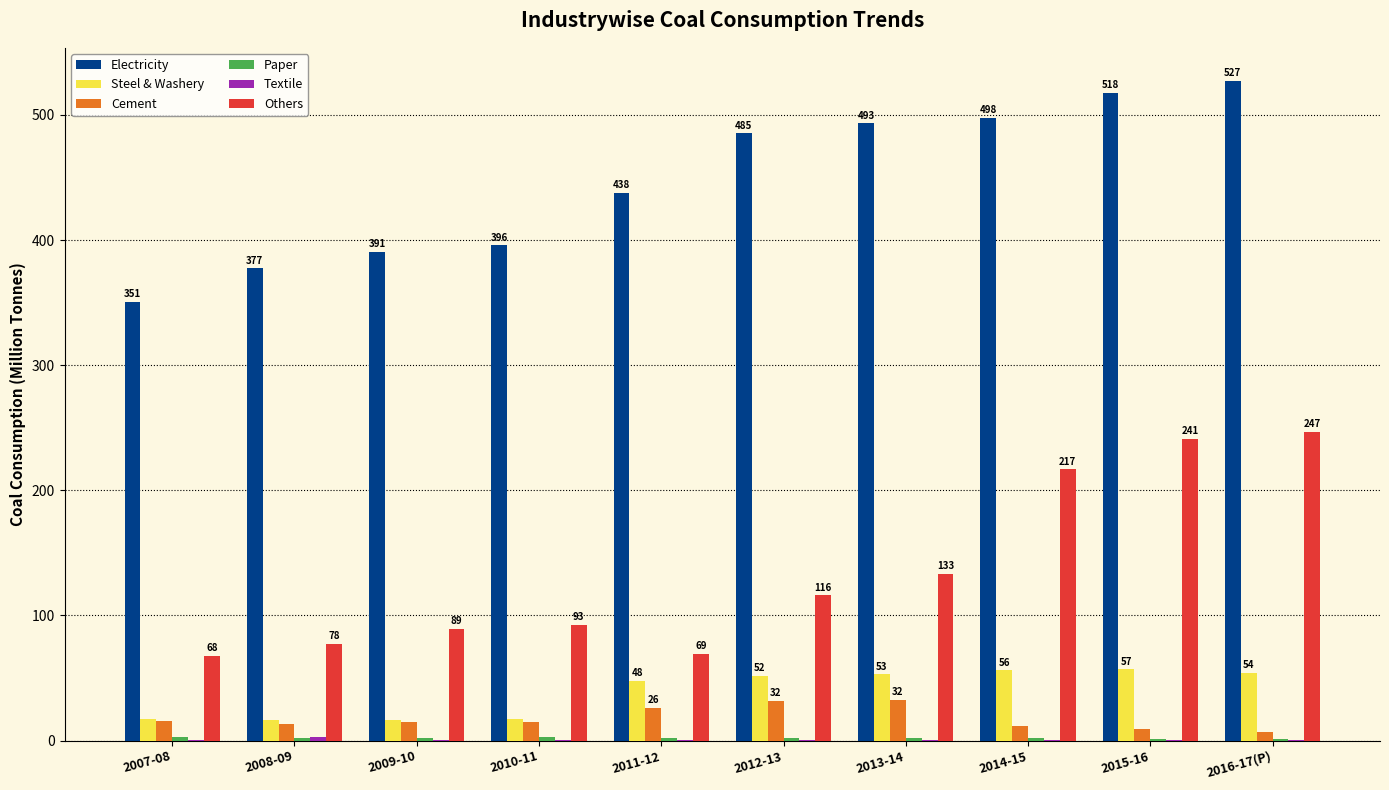

Which label corresponds to the largest value in the chart?

2016-17(P)